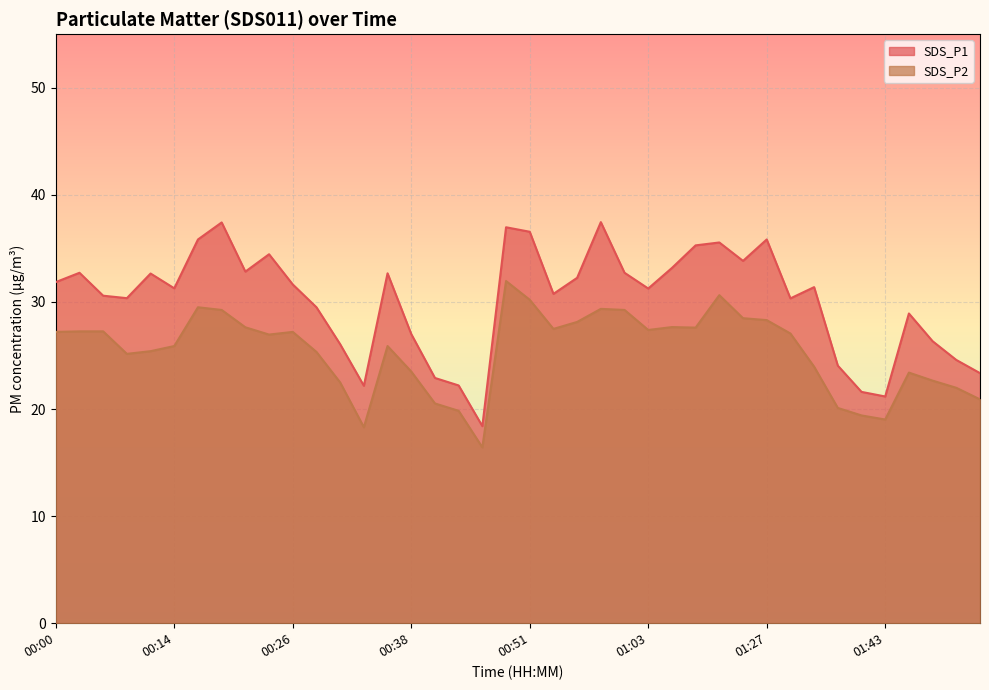

Rank the series by their average value, from lowest to highest.

SDS_P2, SDS_P1